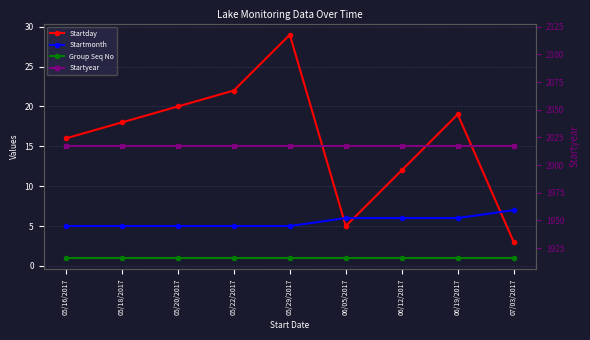

At which category is the sum across all series the highest?

05/29/2017